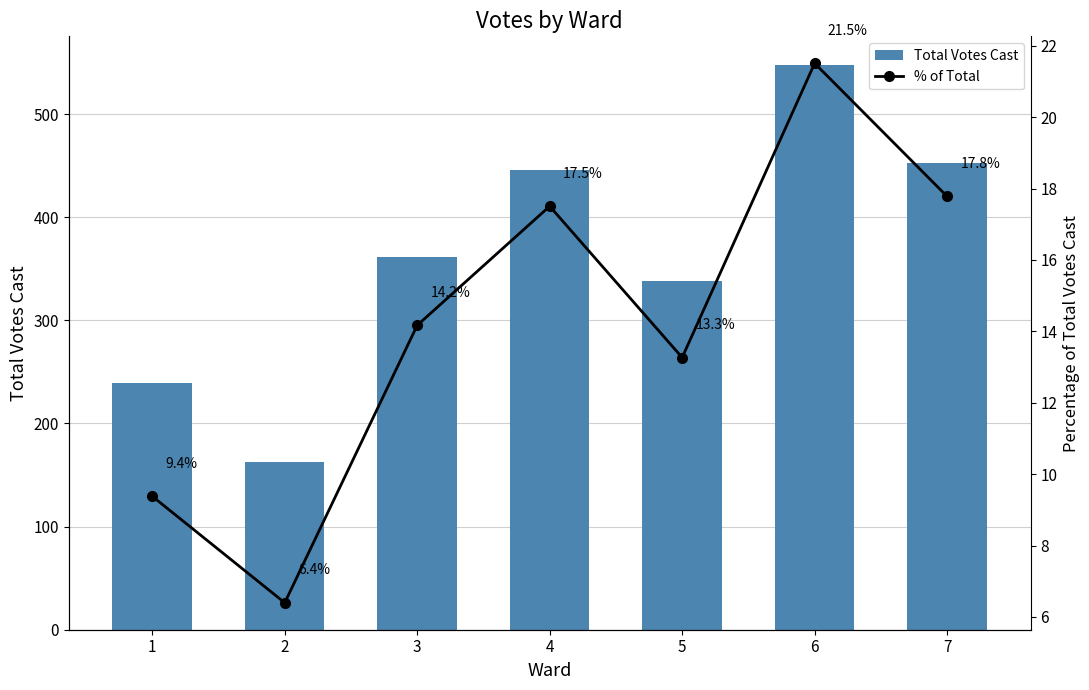

At which label does Total Votes Cast reach its peak?

6